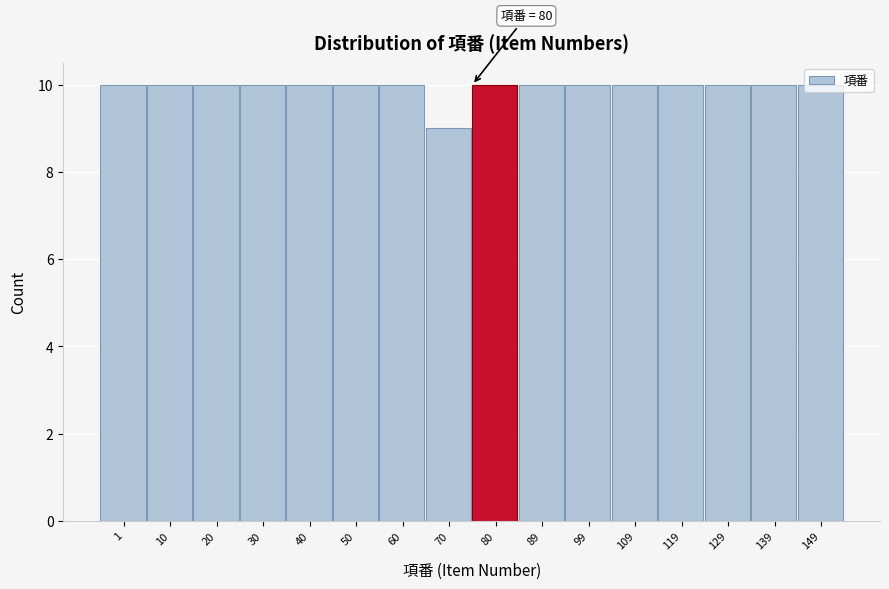

The value at 109 is 10. True or false?

True